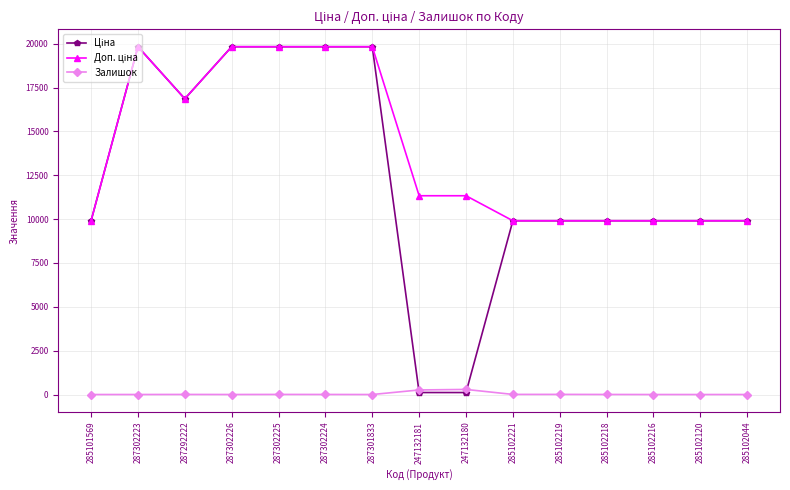

At how many categories does at least one series exceed 2614?

15